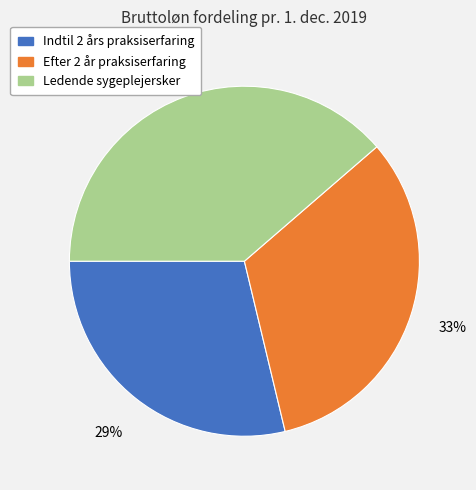

Combined, do Ledende sygeplejersker and Indtil 2 års praksiserfaring account for over 50%?

Yes